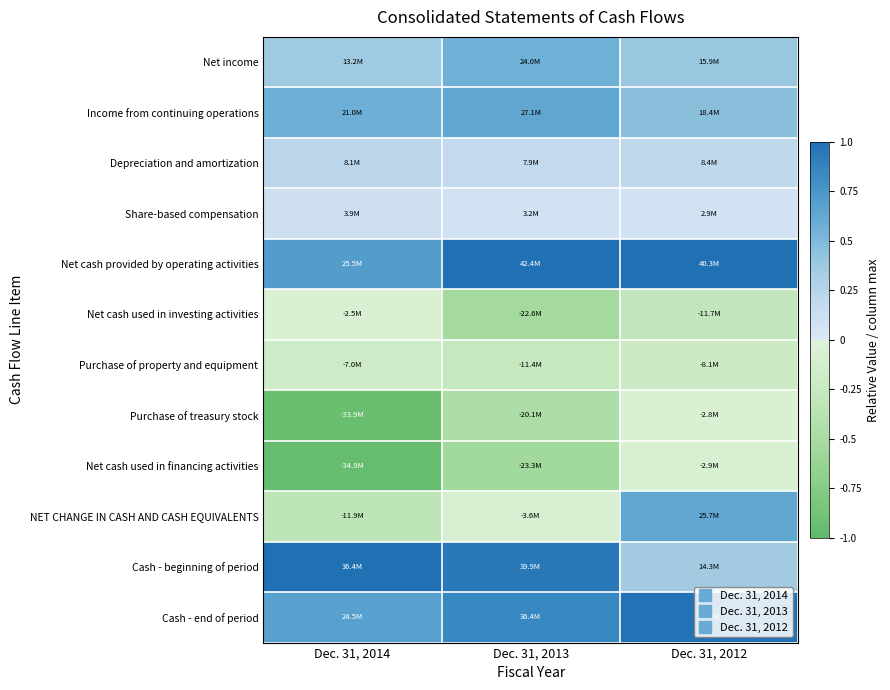

Reading left to right, transcribe all the data shown in this chart.

Net income: Dec. 31, 2014=0.4	Dec. 31, 2013=0.6	Dec. 31, 2012=0.4
Income from continuing operations: Dec. 31, 2014=0.6	Dec. 31, 2013=0.6	Dec. 31, 2012=0.5
Depreciation and amortization: Dec. 31, 2014=0.2	Dec. 31, 2013=0.2	Dec. 31, 2012=0.2
Share-based compensation: Dec. 31, 2014=0.1	Dec. 31, 2013=0.1	Dec. 31, 2012=0.1
Net cash provided by operating activities: Dec. 31, 2014=0.7	Dec. 31, 2013=1.0	Dec. 31, 2012=1.0
Net cash used in investing activities: Dec. 31, 2014=-0.1	Dec. 31, 2013=-0.5	Dec. 31, 2012=-0.3
Purchase of property and equipment: Dec. 31, 2014=-0.2	Dec. 31, 2013=-0.3	Dec. 31, 2012=-0.2
Purchase of treasury stock: Dec. 31, 2014=-0.9	Dec. 31, 2013=-0.5	Dec. 31, 2012=-0.1
Net cash used in financing activities: Dec. 31, 2014=-1.0	Dec. 31, 2013=-0.6	Dec. 31, 2012=-0.1
NET CHANGE IN CASH AND CASH EQUIVALENTS: Dec. 31, 2014=-0.3	Dec. 31, 2013=-0.1	Dec. 31, 2012=0.6
Cash - beginning of period: Dec. 31, 2014=1.0	Dec. 31, 2013=0.9	Dec. 31, 2012=0.4
Cash - end of period: Dec. 31, 2014=0.7	Dec. 31, 2013=0.9	Dec. 31, 2012=1.0